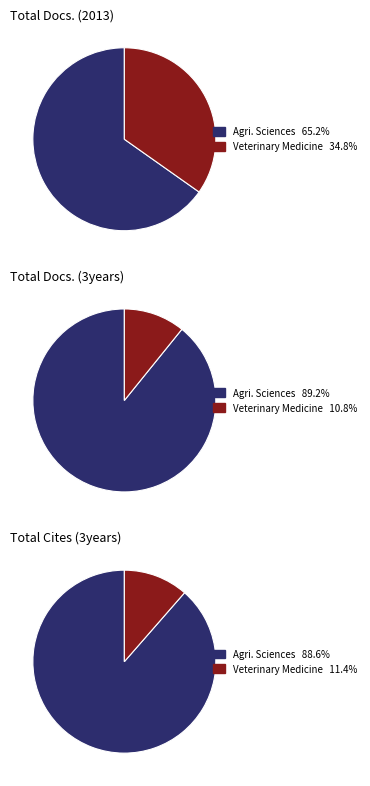

What portion of the pie excludes Bulgarian Journal of Agricultural Sciences?

34.8%